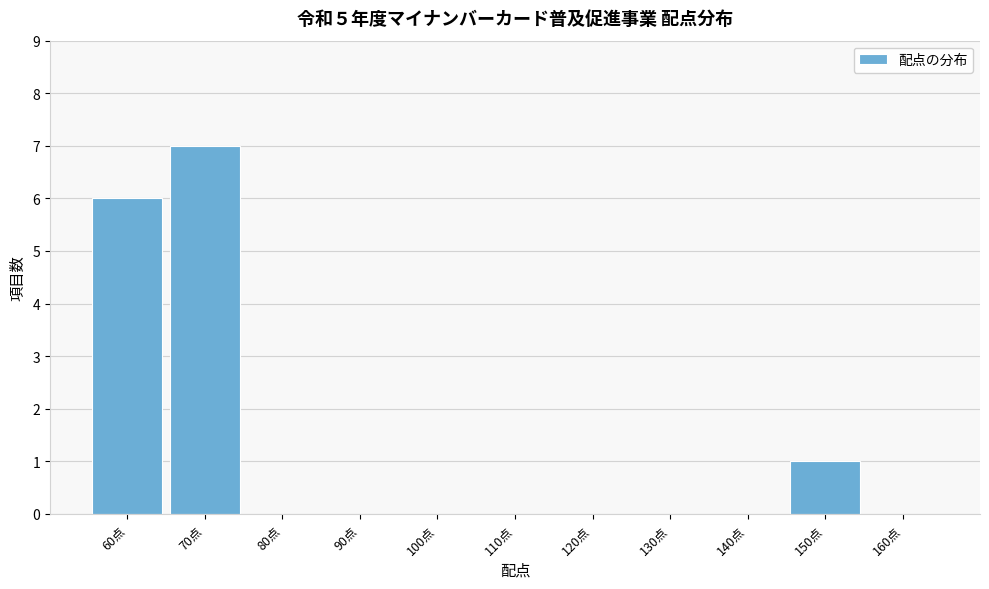

Over which range of the x-axis is the bar tallest?

65 to 75